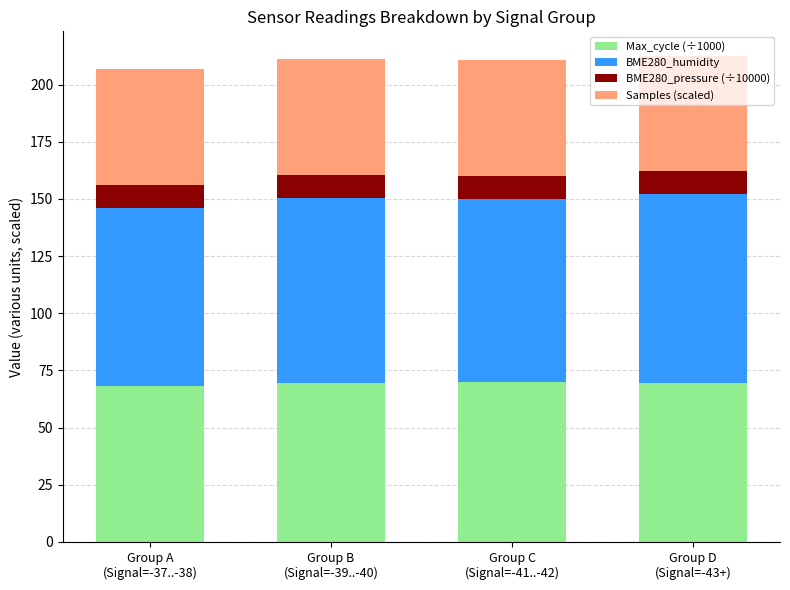

What is the highest value of the Max_cycle (÷1000) series?

69.8